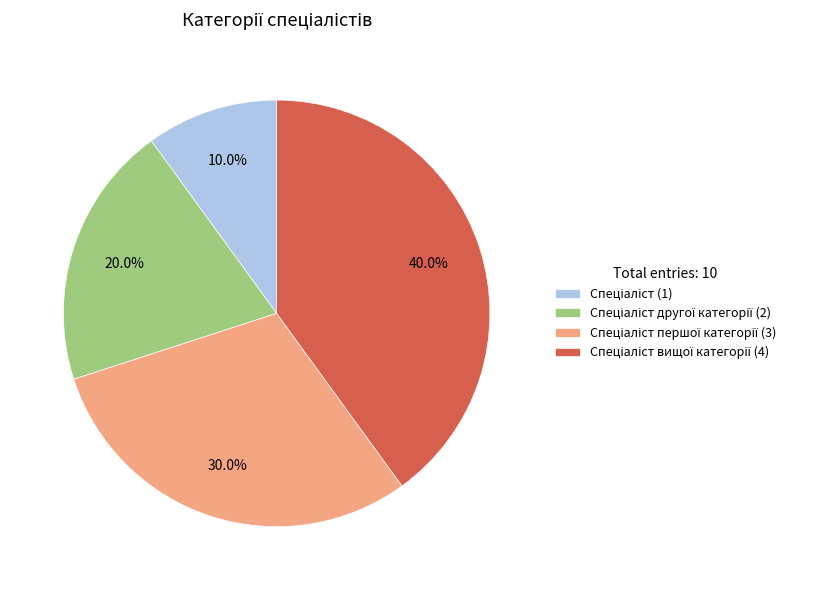

Is there a majority slice in this chart?

No